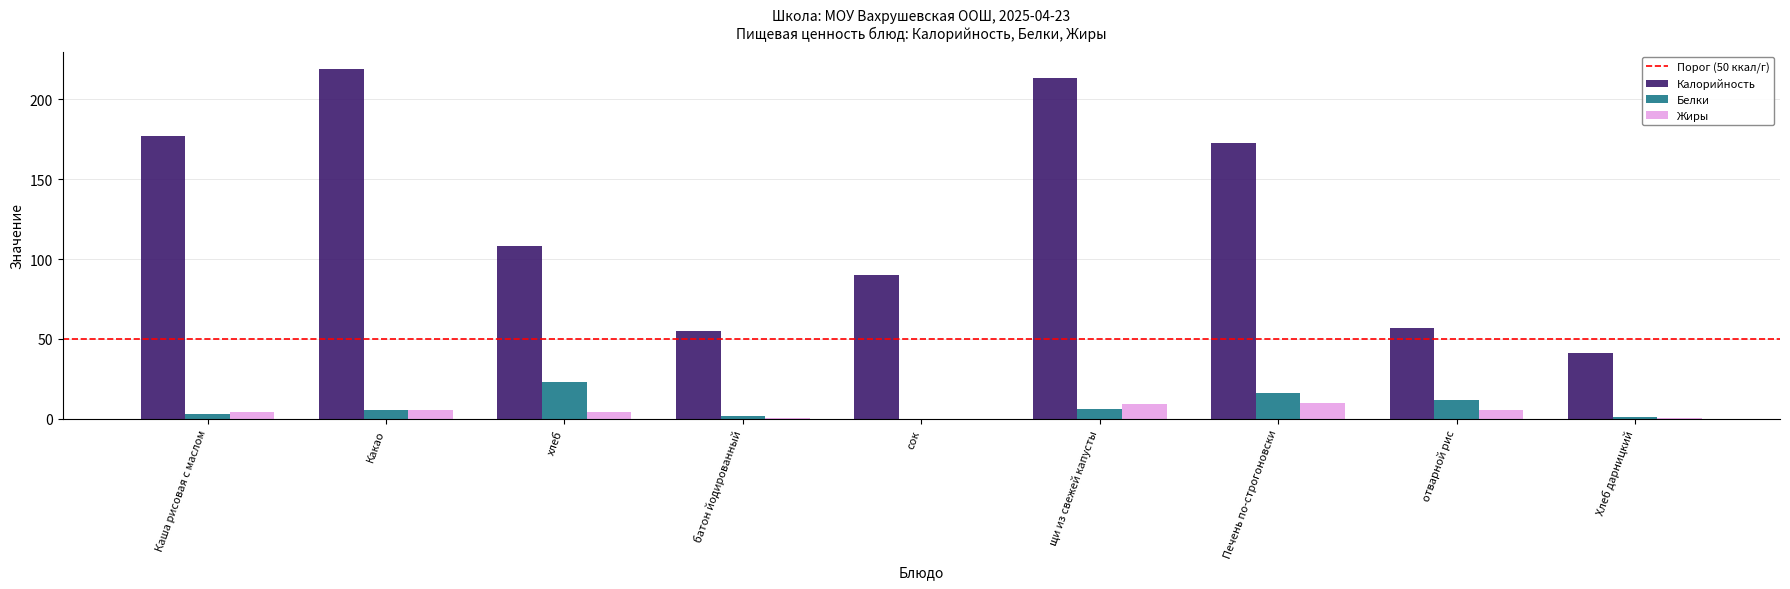

The Калорийность series shows 213.5 at щи из свежей капусты. True or false?

True